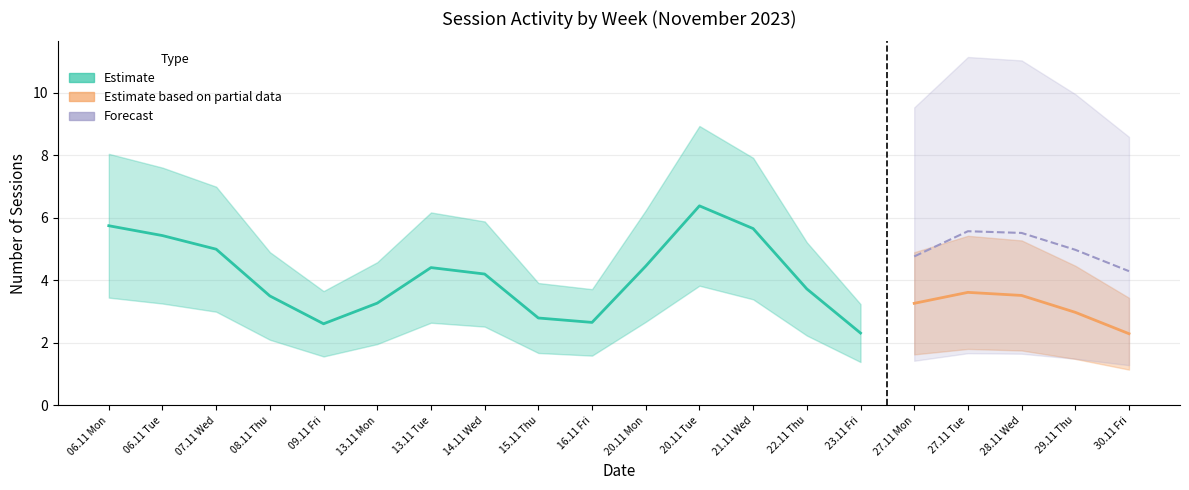

How many lines are shown in the chart?

4